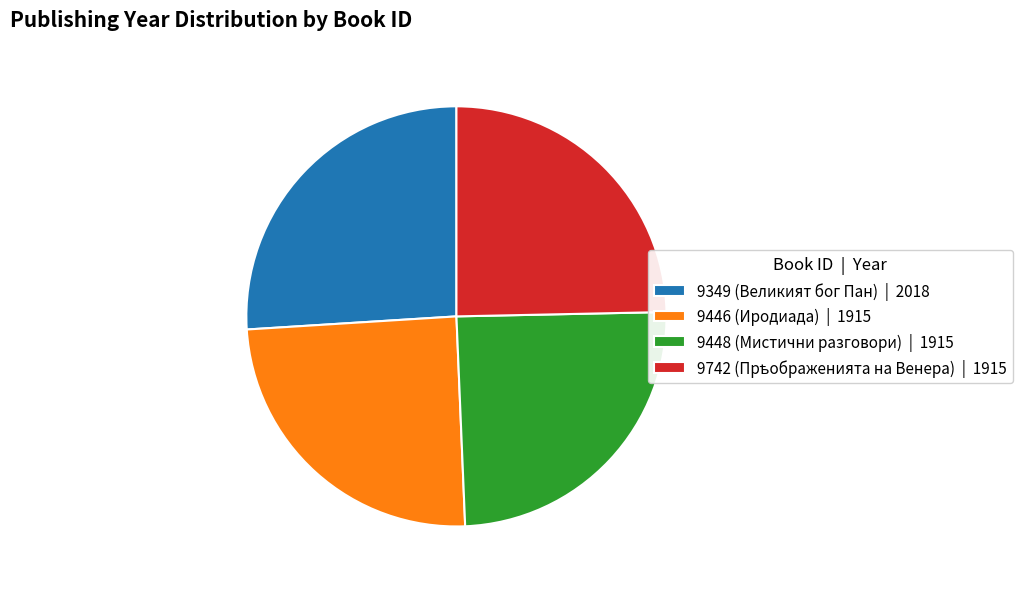

Is there any slice that represents more than half of the pie?

No